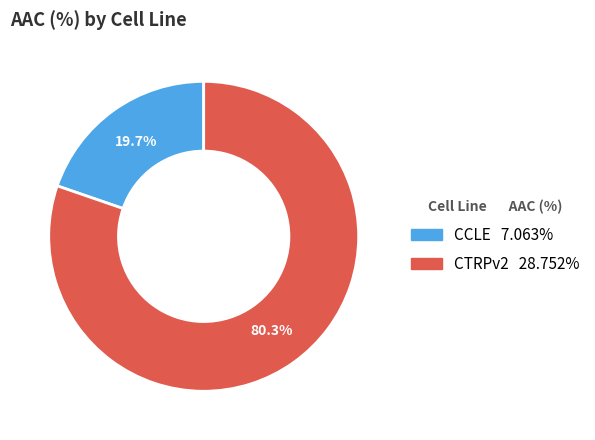

To the nearest percent, what is the difference between the CTRPv2 and CCLE slice percentages?

61%